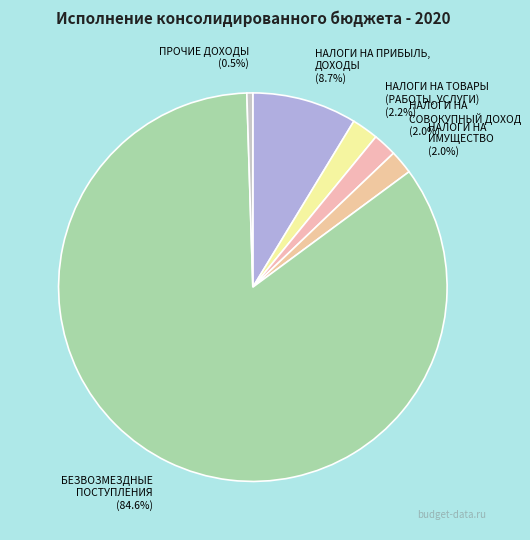

How much of the chart is everything except НАЛОГИ НА ИМУЩЕСТВО?

98.0%